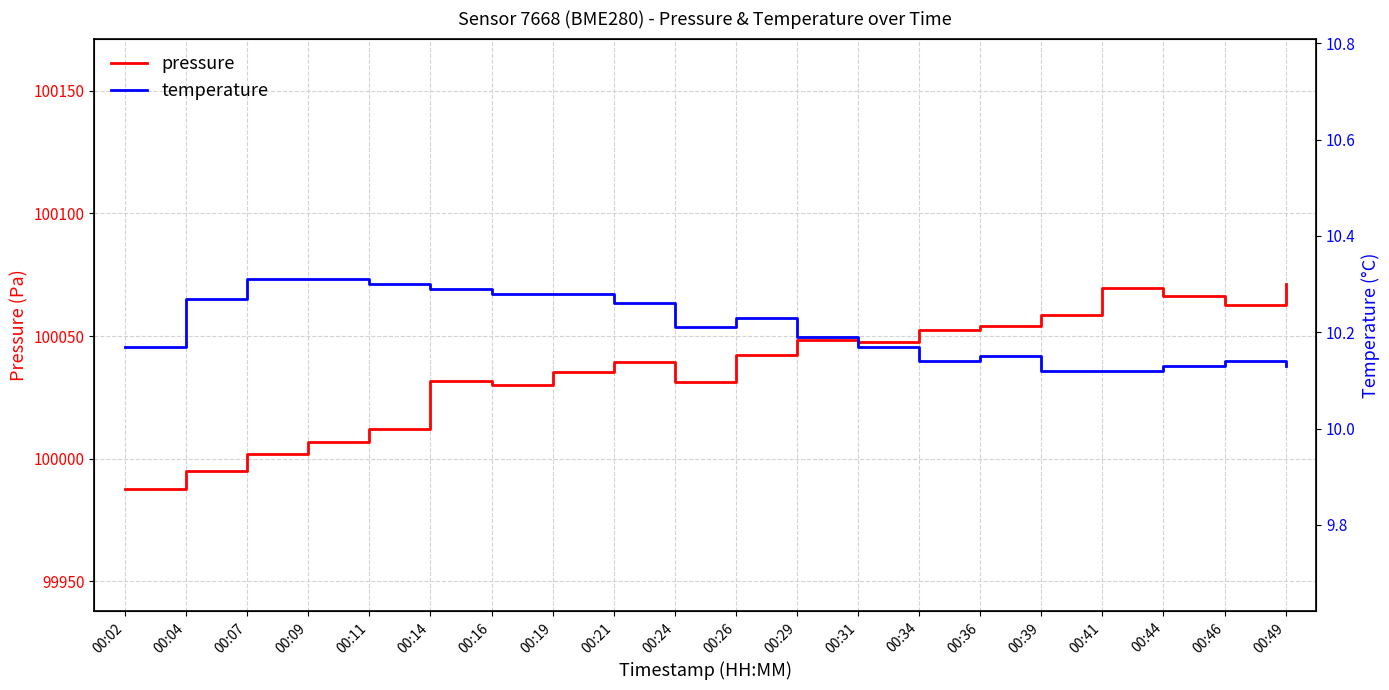

True or false: temperature and pressure intersect in this chart.

False